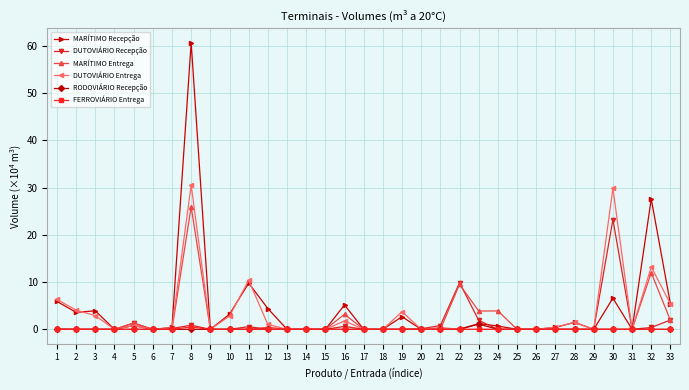

At which category is the sum across all series the highest?

8